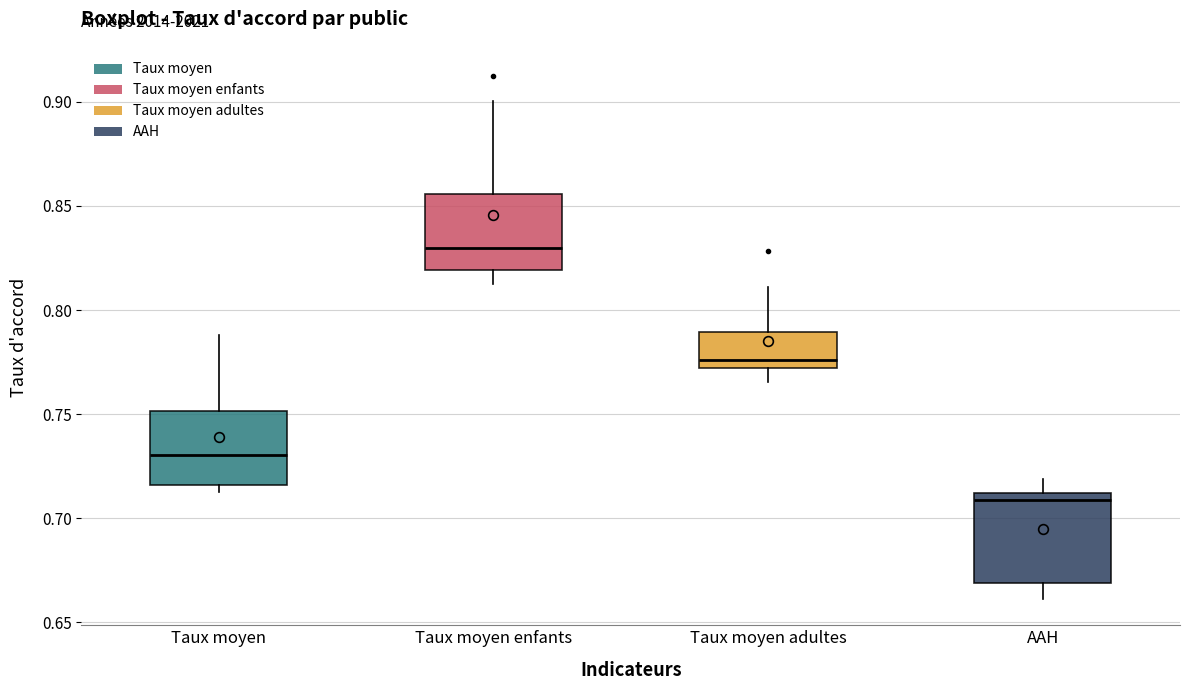

Which box has the lowest median line?

AAH